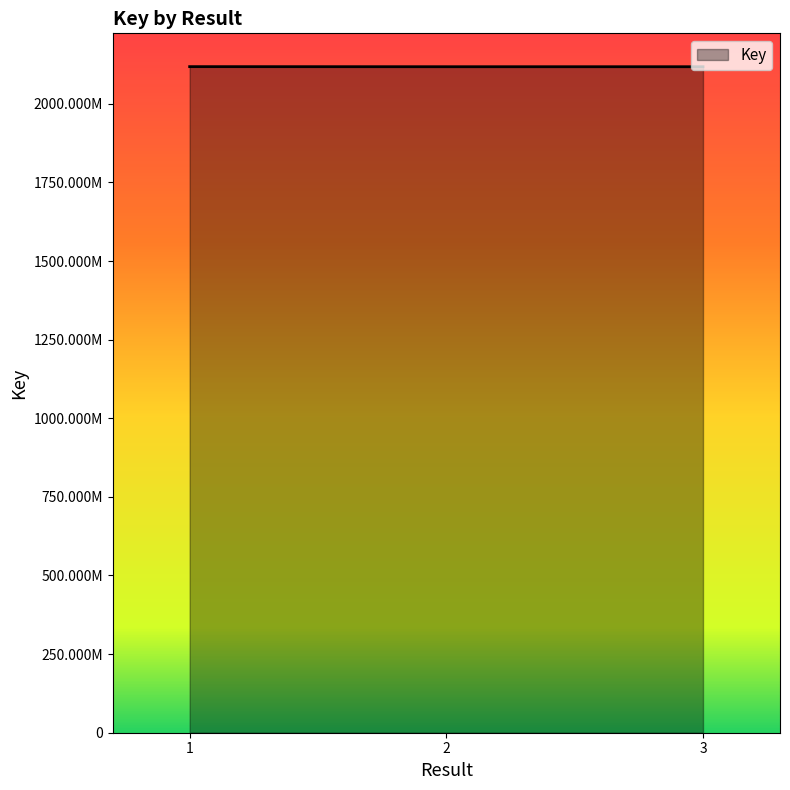

Approximately how many times larger is the value at 2 compared to 1?

1.0